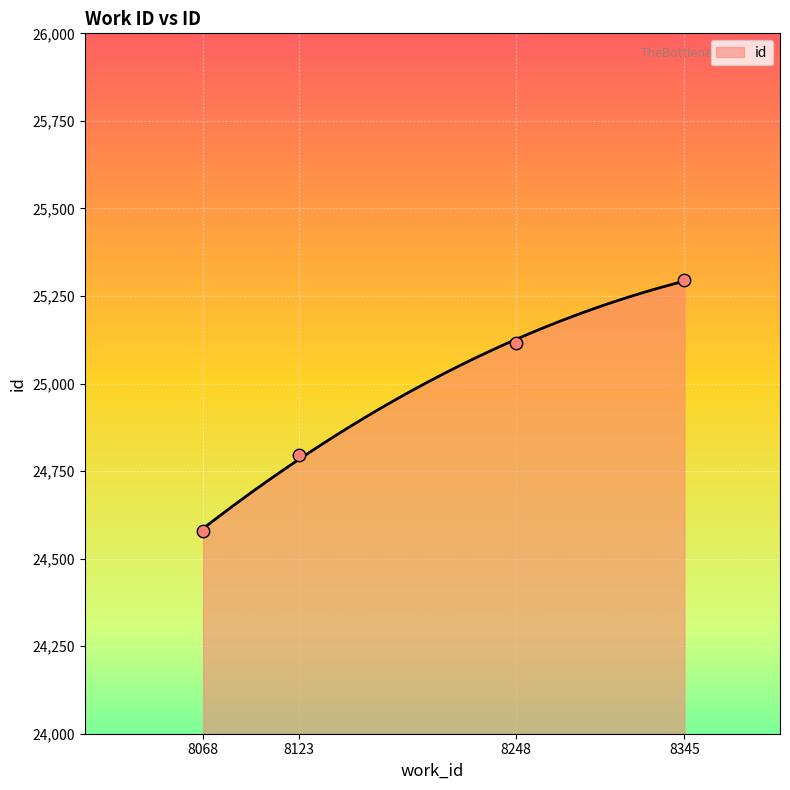

Which has a higher value, 8123 or 8068?

8123